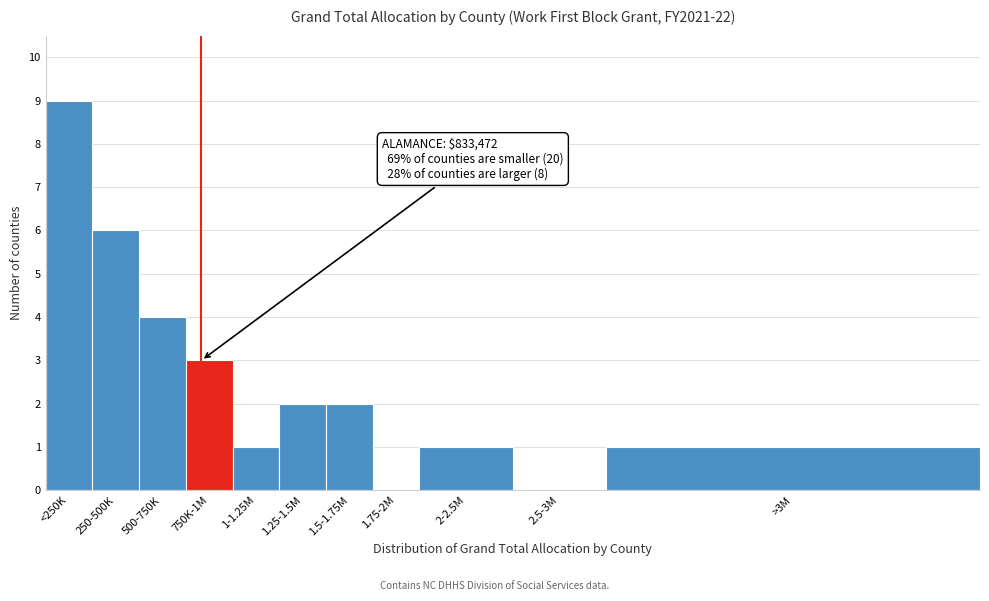

Reading left to right, transcribe all the data shown in this chart.

<250K=9	250-500K=6	500-750K=4	750K-1M=3	1-1.25M=1	1.25-1.5M=2	1.5-1.75M=2	1.75-2M=0	2-2.5M=1	2.5-3M=0	>3M=1